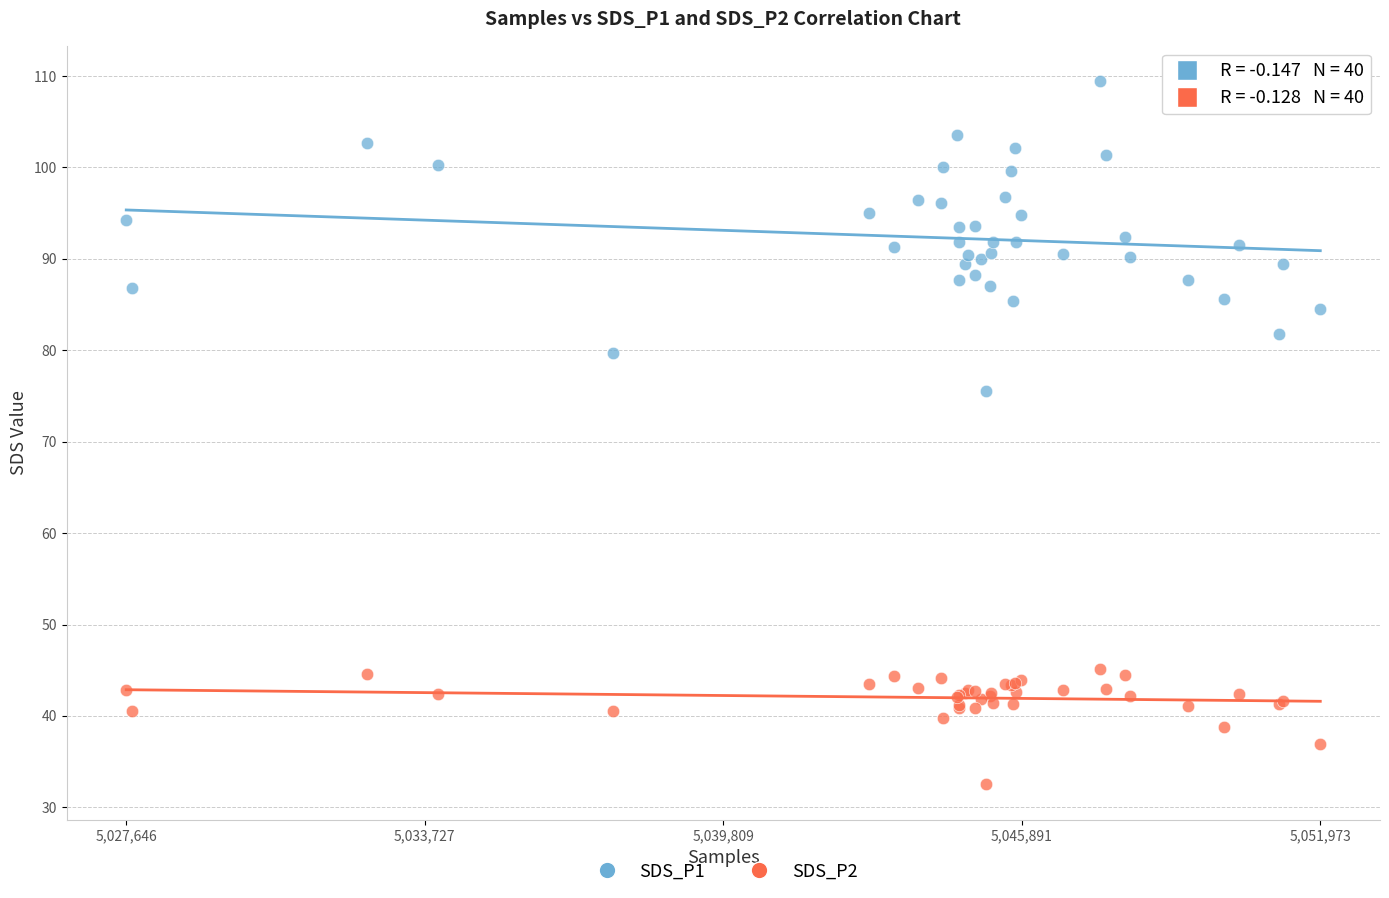

Which series has the widest spread of Y values?

SDS_P1